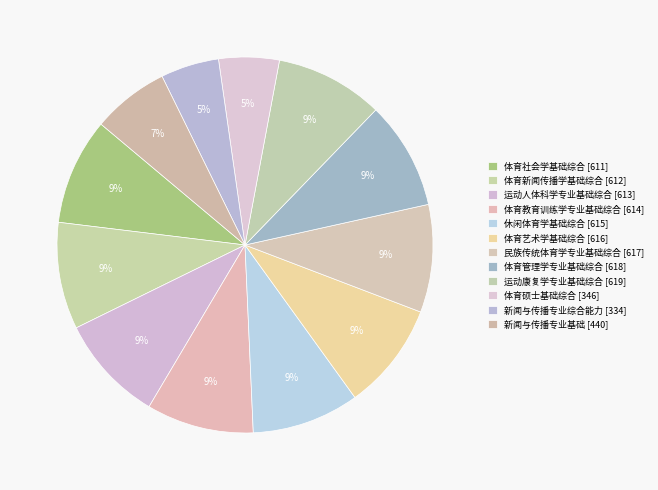

Which slice is the largest?

619